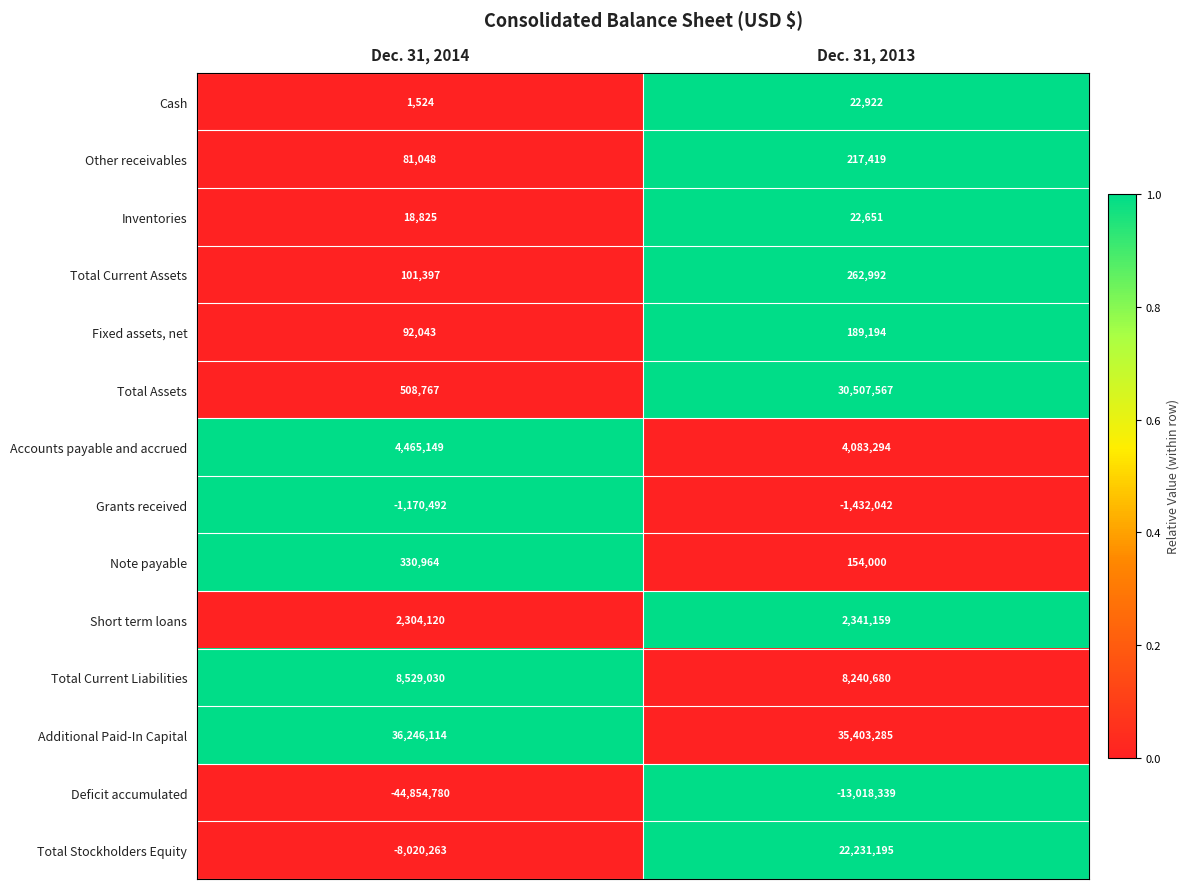

What value does the Deficit accumulated series have at Dec. 31, 2013, to the nearest 50?

-13018350